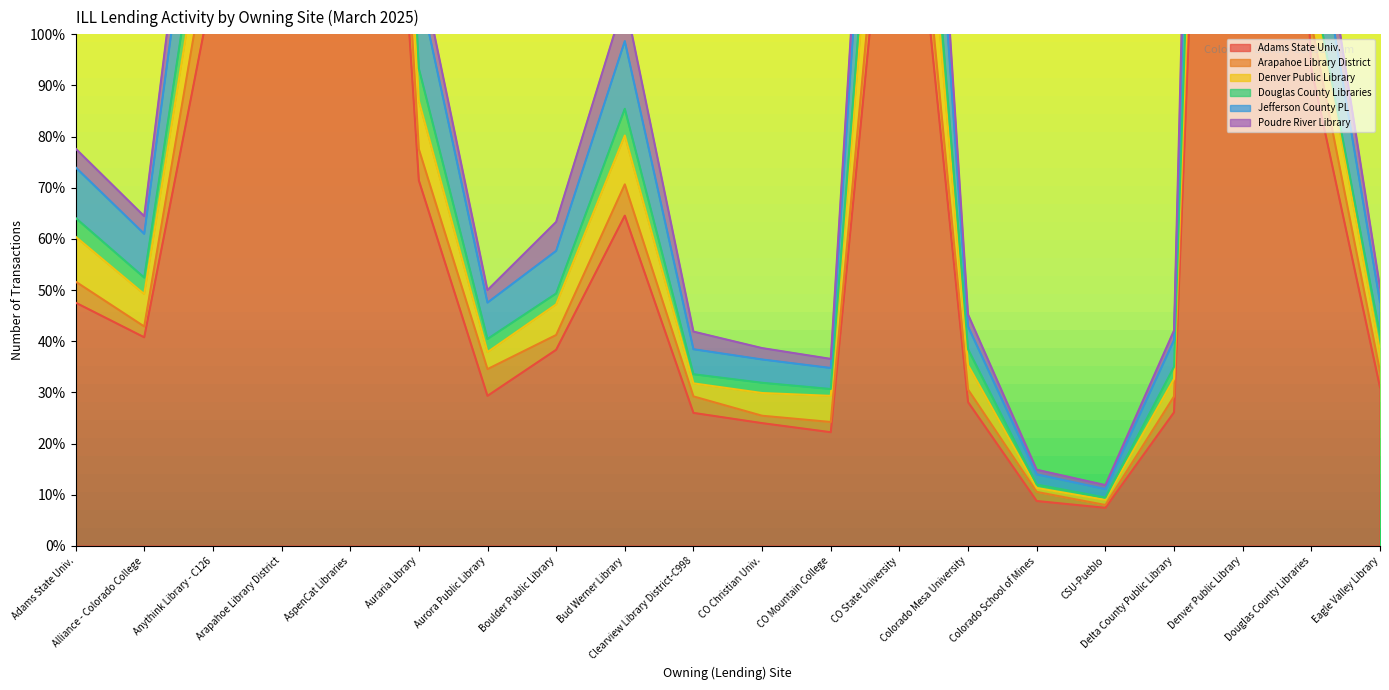

Is it true that Douglas County Libraries equals 438.2 at AspenCat Libraries?

True